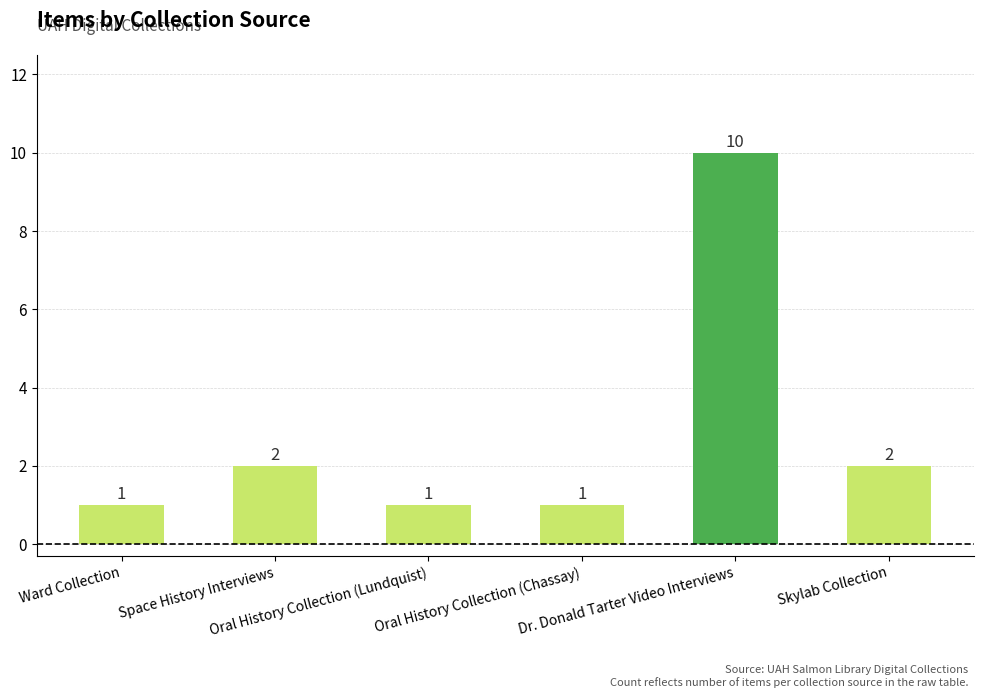

Does the chart contain any negative values?

No